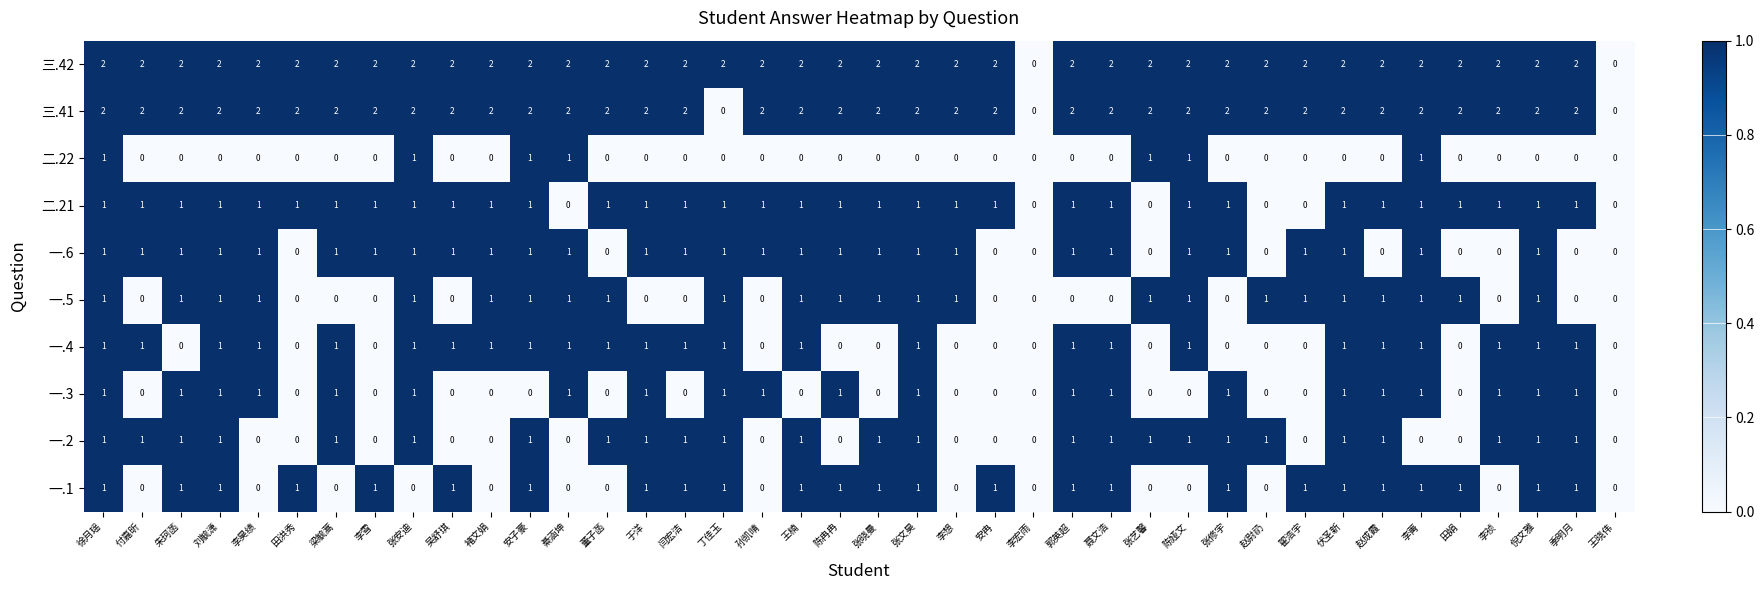

How many data points does each series have?

40